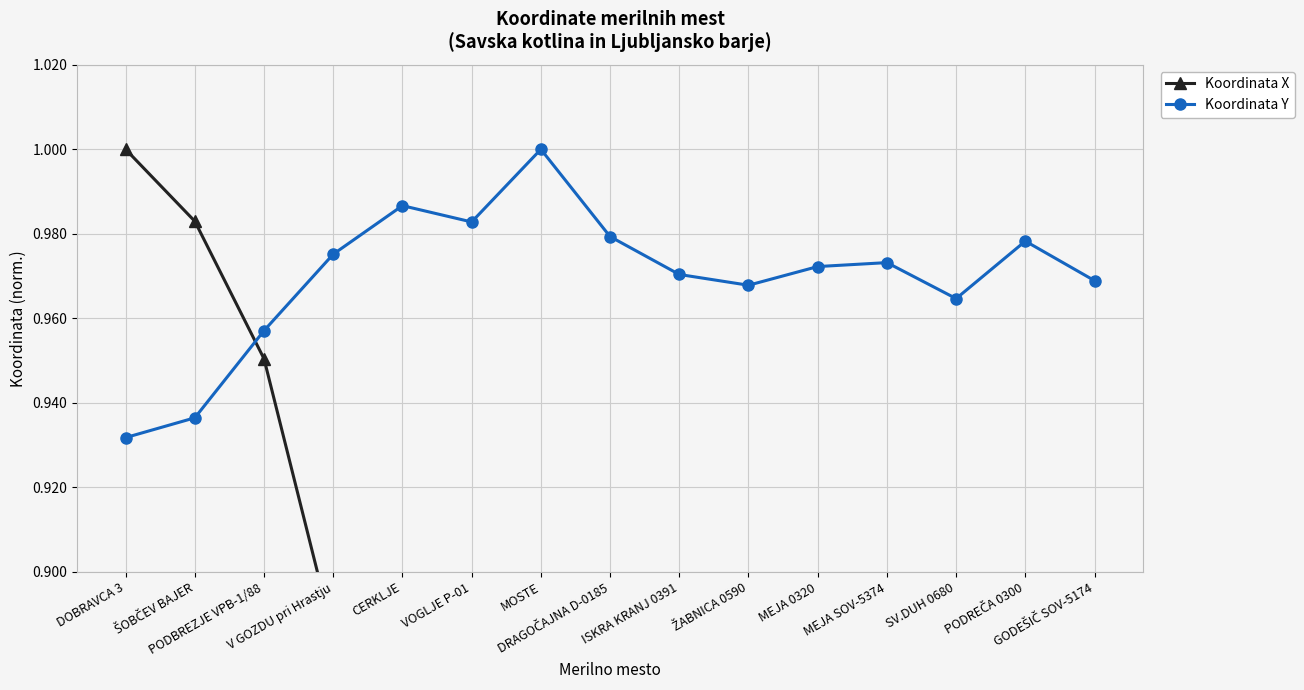

What is the value of the Koordinata X point at the 1st from the left?

1.0